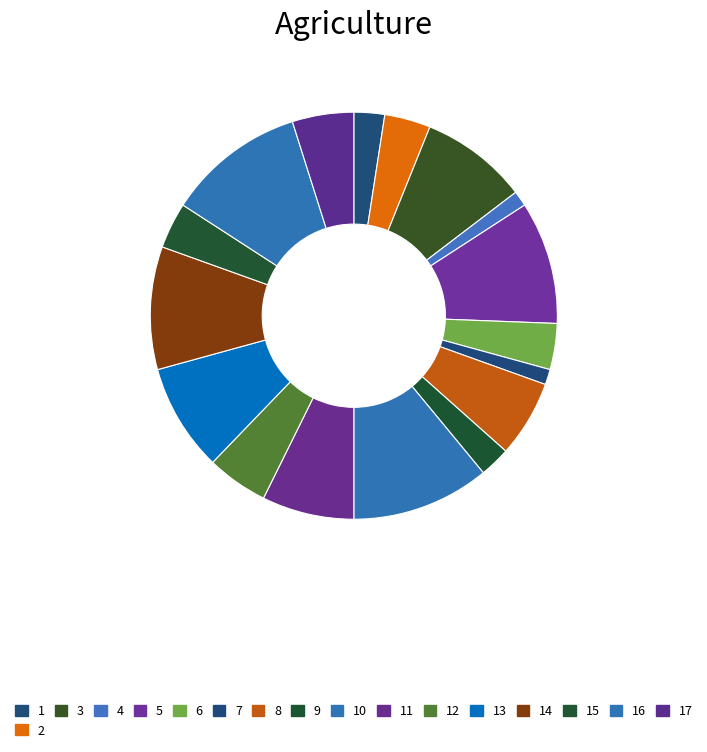

Is there a majority slice in this chart?

No